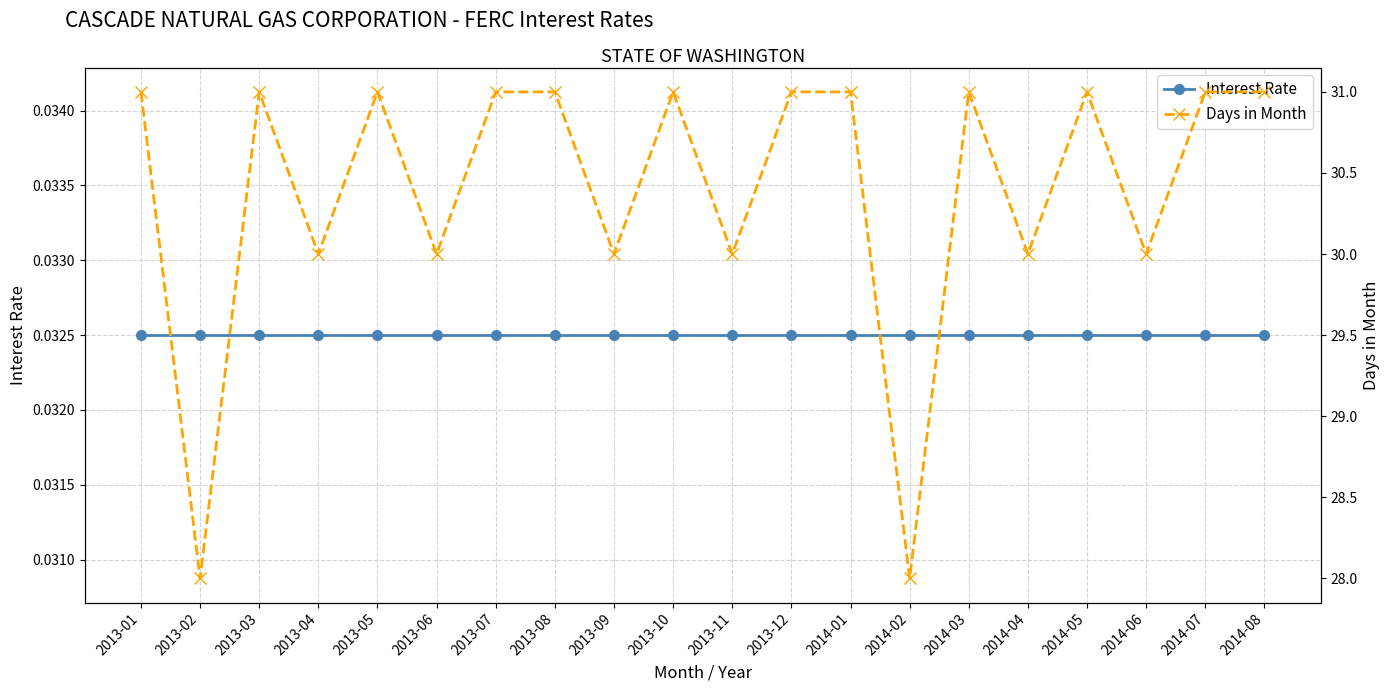

Count the number of data series in this chart.

2